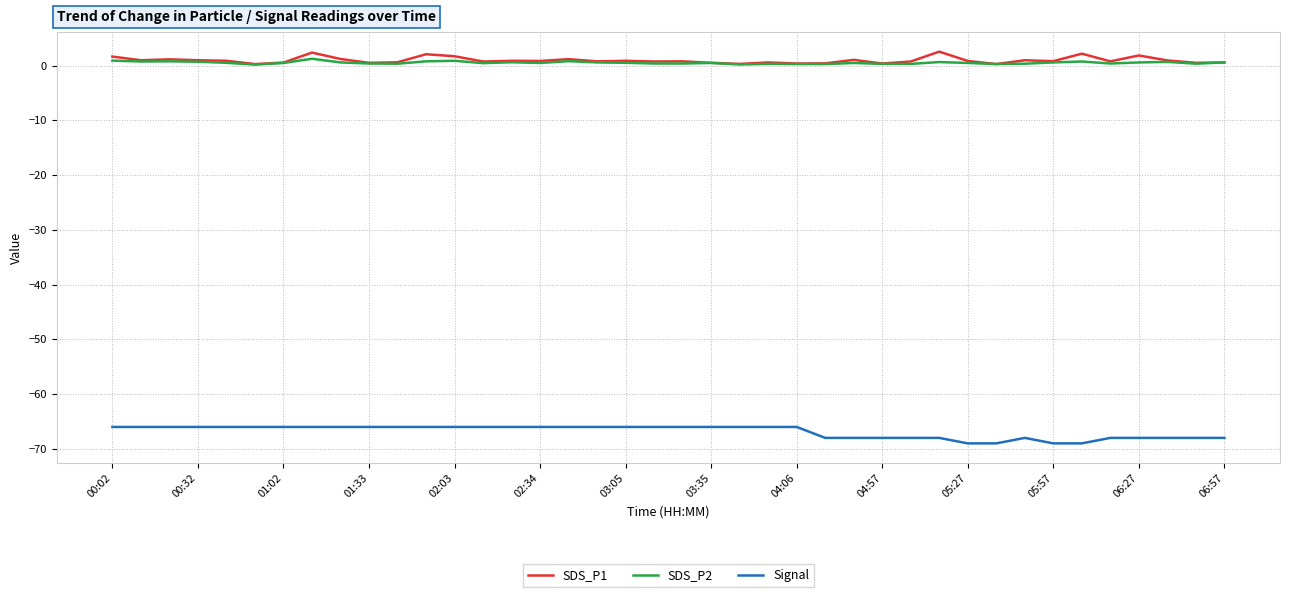

True or false: Signal and SDS_P1 intersect in this chart.

False